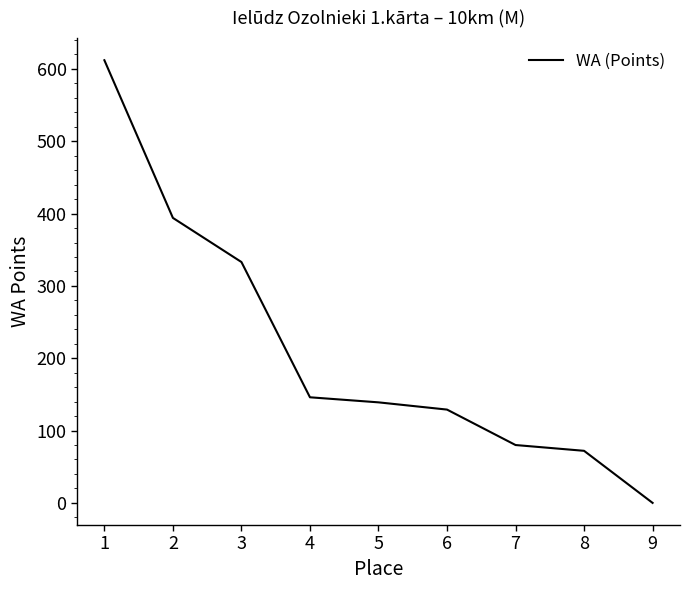

True or false: the data shows 139 at 5.

True